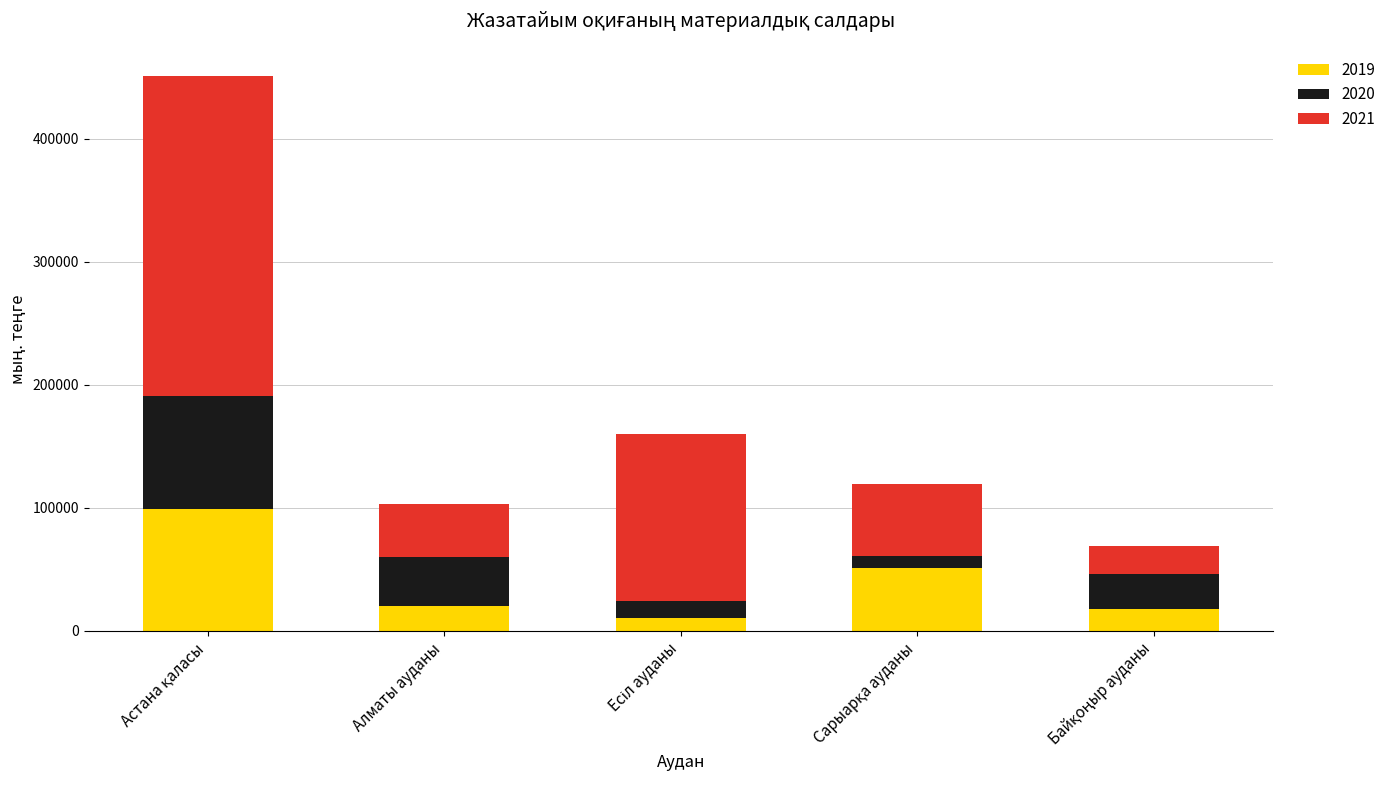

What is the minimum value for 2019?

10451.9